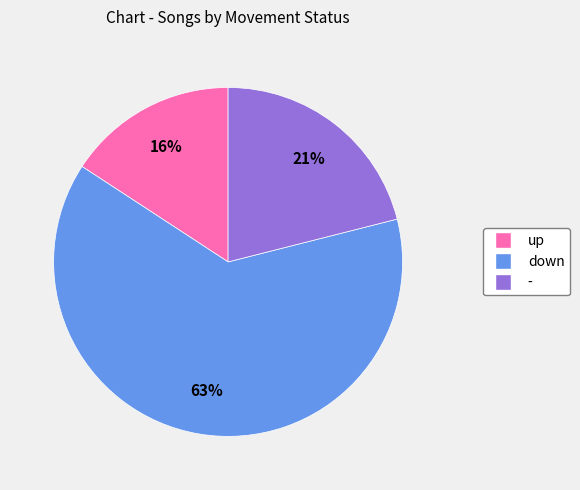

To the nearest percent, what is the average slice percentage?

33%